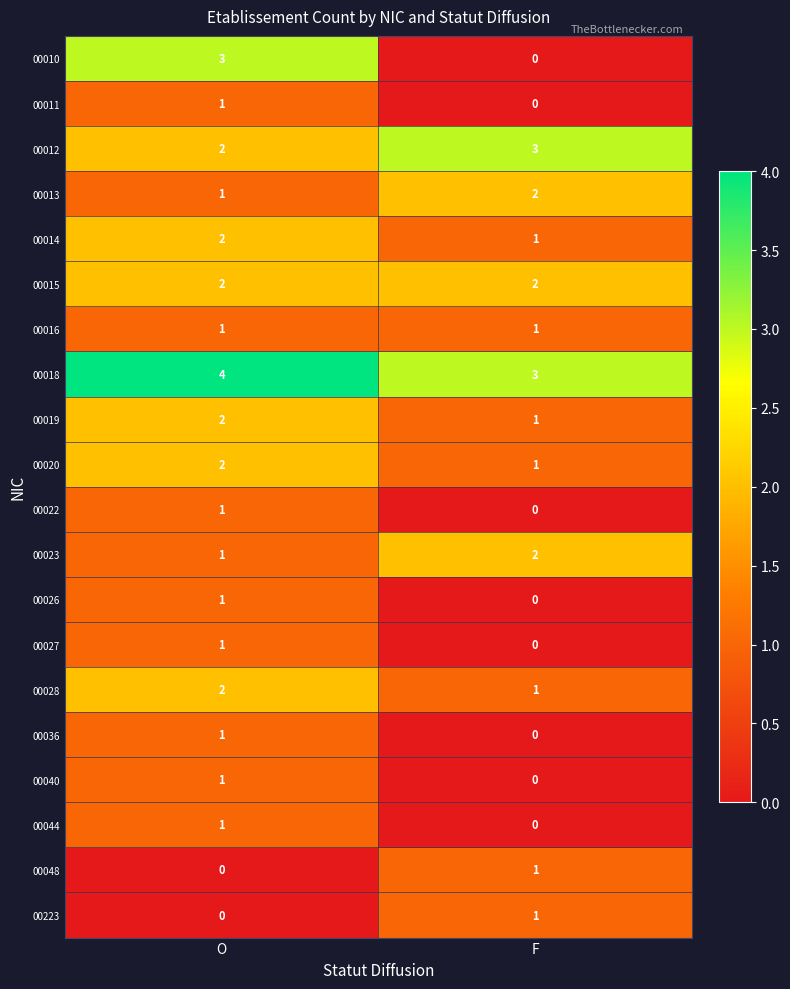

What is the greatest value displayed?

4